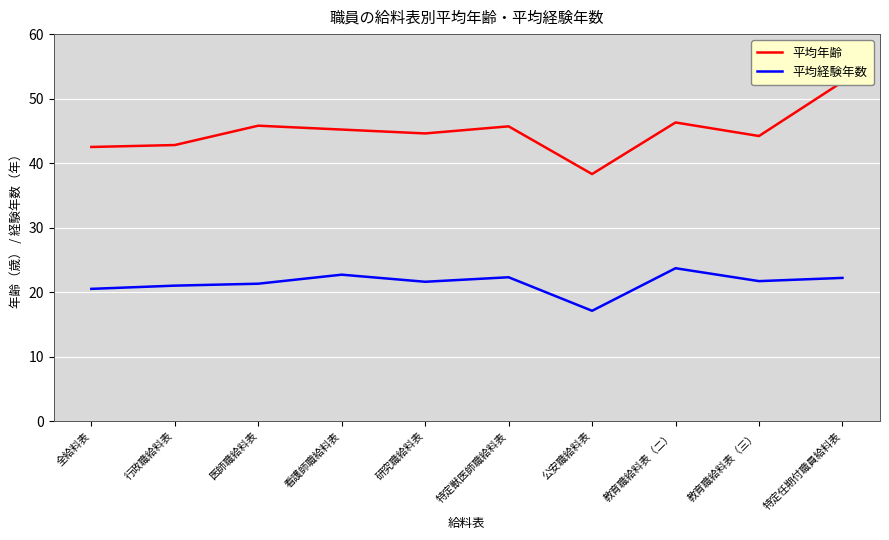

Reading left to right, what are all the values shown in this chart?

平均年齢: 全給料表=42.5	行政職給料表=42.8	医師職給料表=45.8	看護師職給料表=45.2	研究職給料表=44.6	特定獣医師職給料表=45.7	公安職給料表=38.3	教育職給料表（二）=46.3	教育職給料表（三）=44.2	特定任期付職員給料表=52.6
平均経験年数: 全給料表=20.5	行政職給料表=21.0	医師職給料表=21.3	看護師職給料表=22.7	研究職給料表=21.6	特定獣医師職給料表=22.3	公安職給料表=17.1	教育職給料表（二）=23.7	教育職給料表（三）=21.7	特定任期付職員給料表=22.2